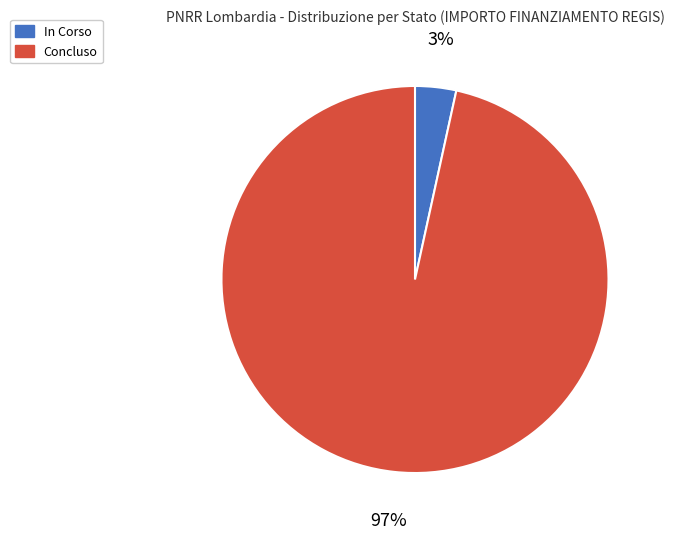

Is it true that Concluso is 85% of the pie?

False